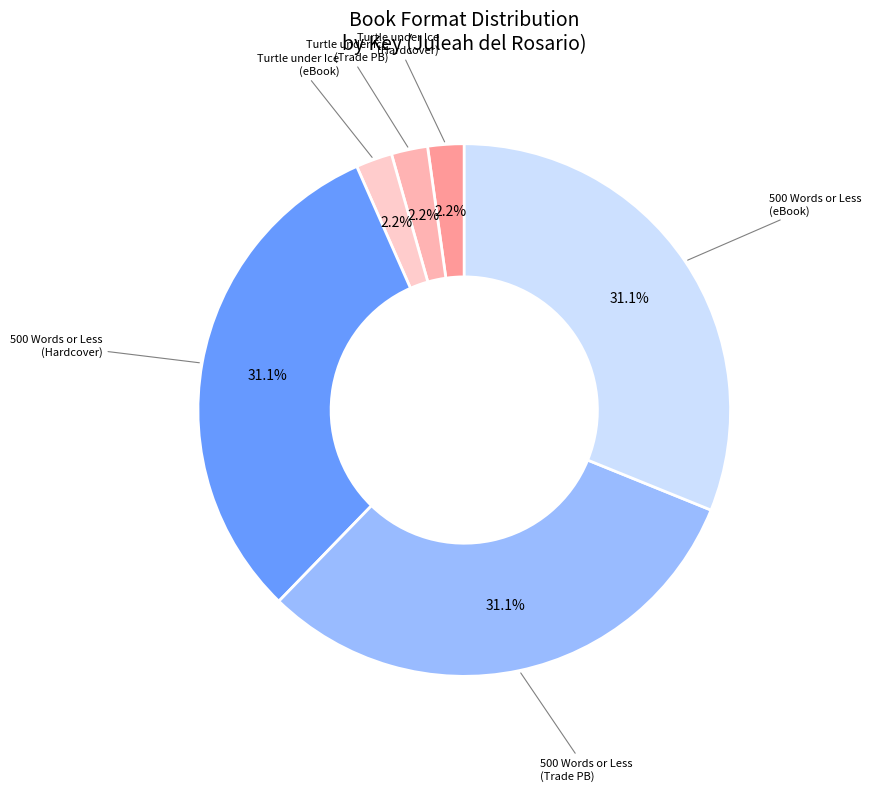

How many slices are in this pie chart?

6